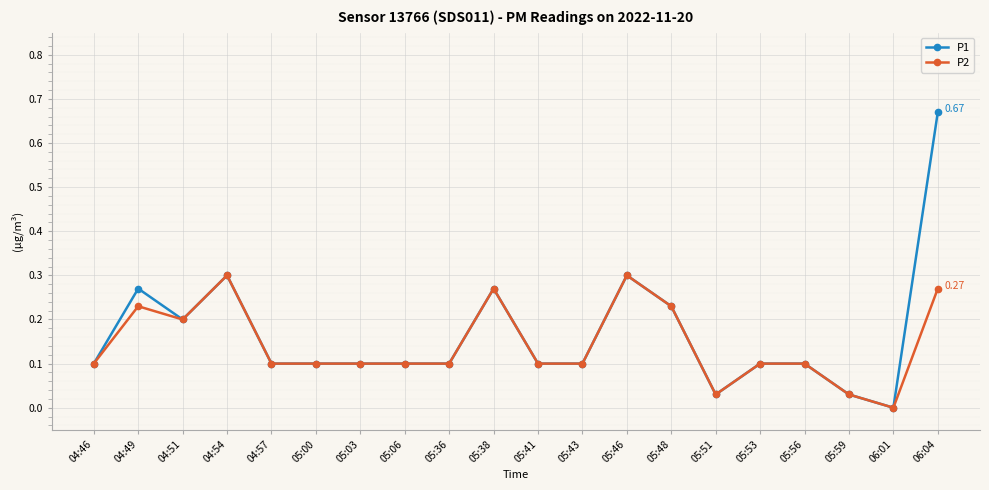

Rank the series by their maximum value, from lowest to highest.

P2, P1